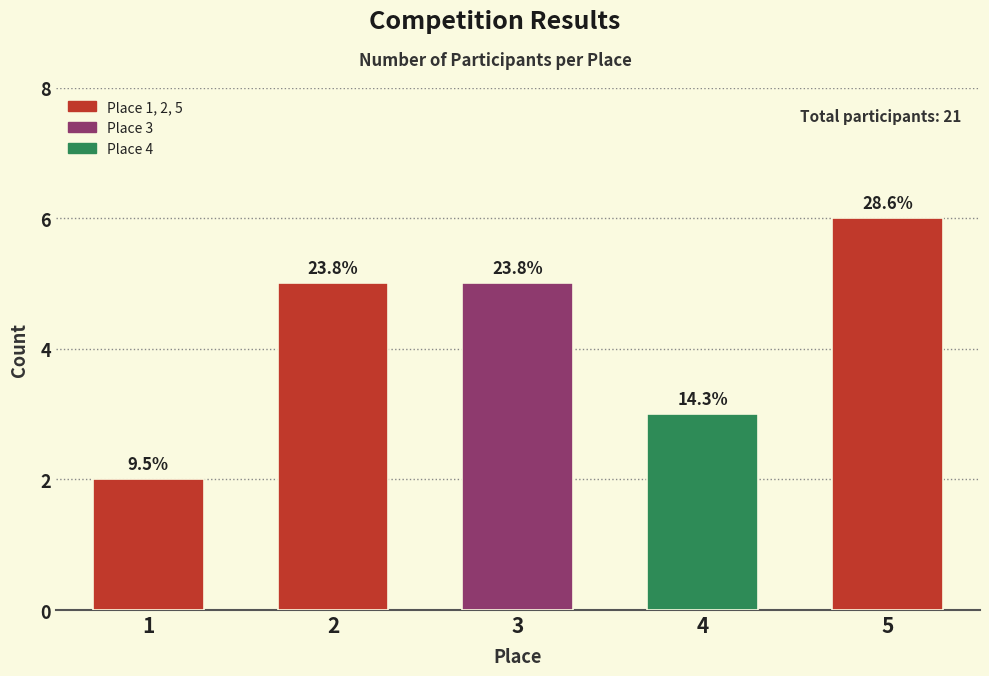

How many bars are there in total?

5